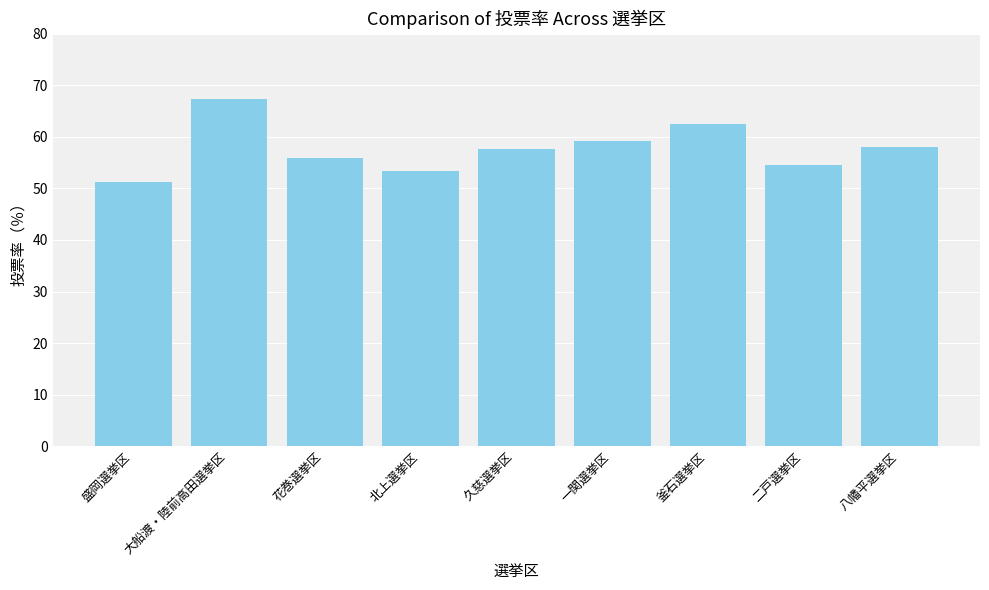

At which category does the chart reach its minimum across all series?

盛岡選挙区